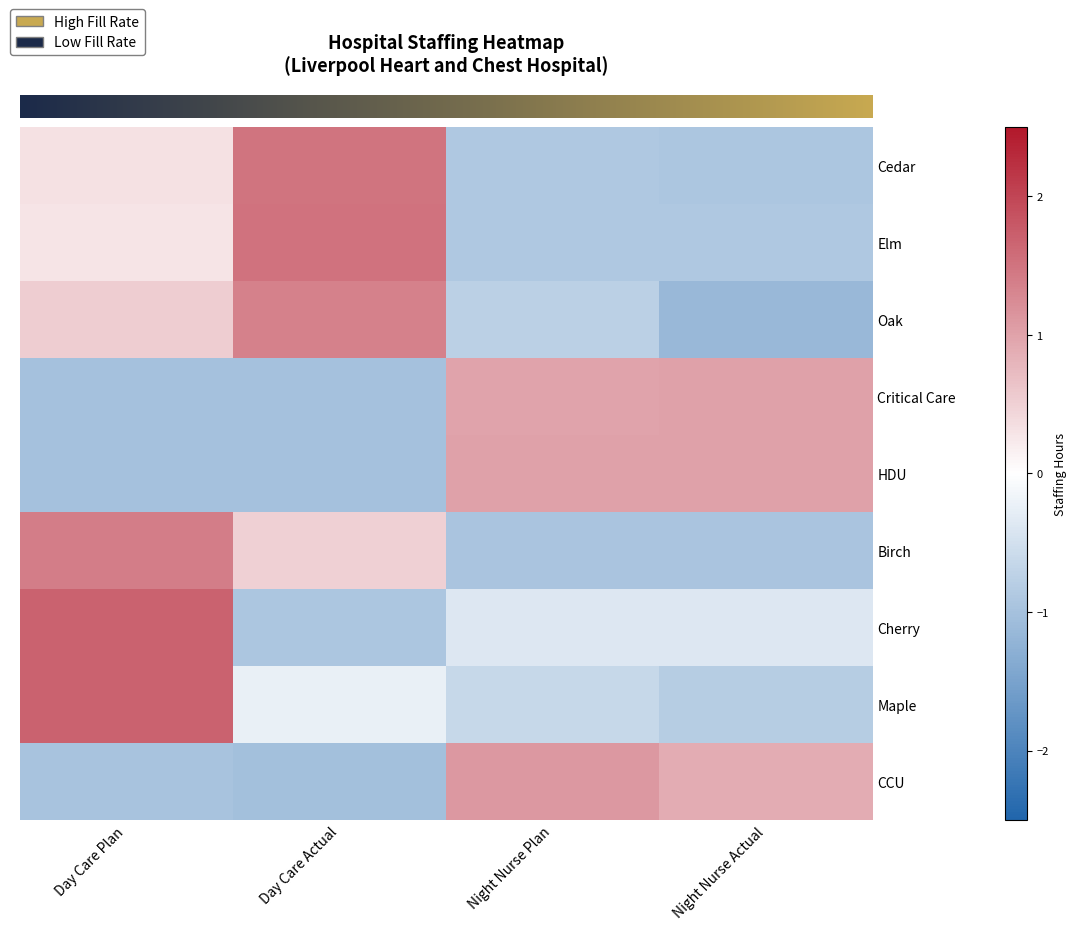

At which category does the chart reach its peak across all series?

Day Care Plan